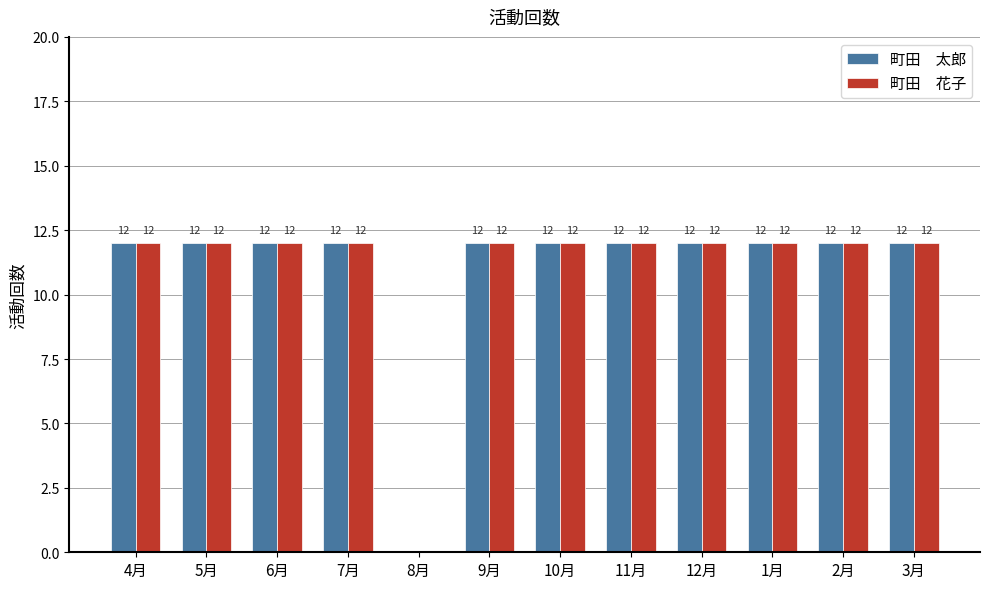

What is the total value across all series at 11月?

24